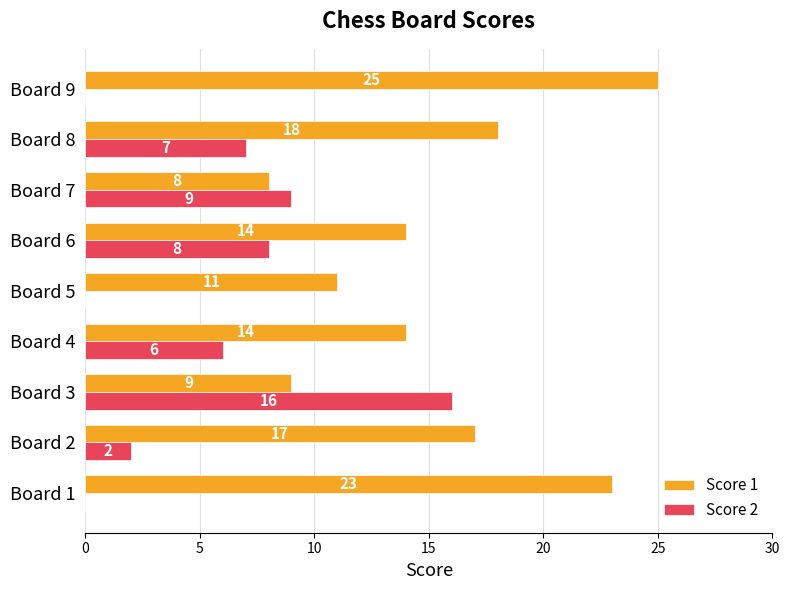

Between Board 6 and Board 8, which series saw the biggest shift?

Score 1